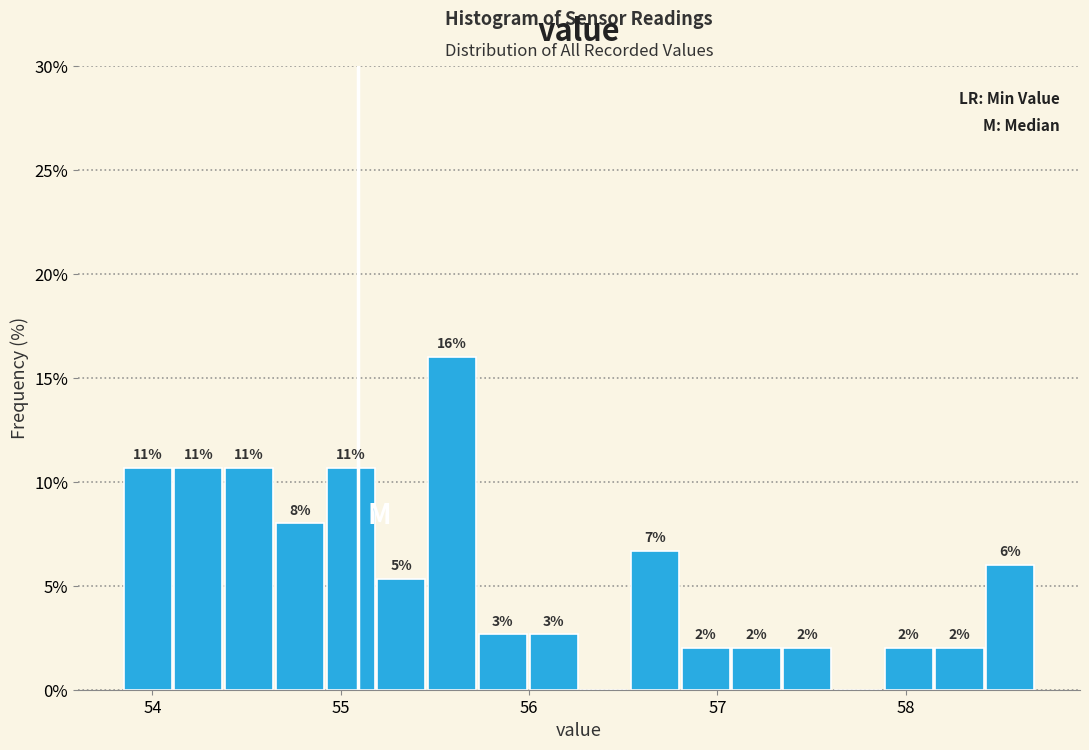

Read against the x-axis, roughly where is the centre of the tallest bar?

55.6